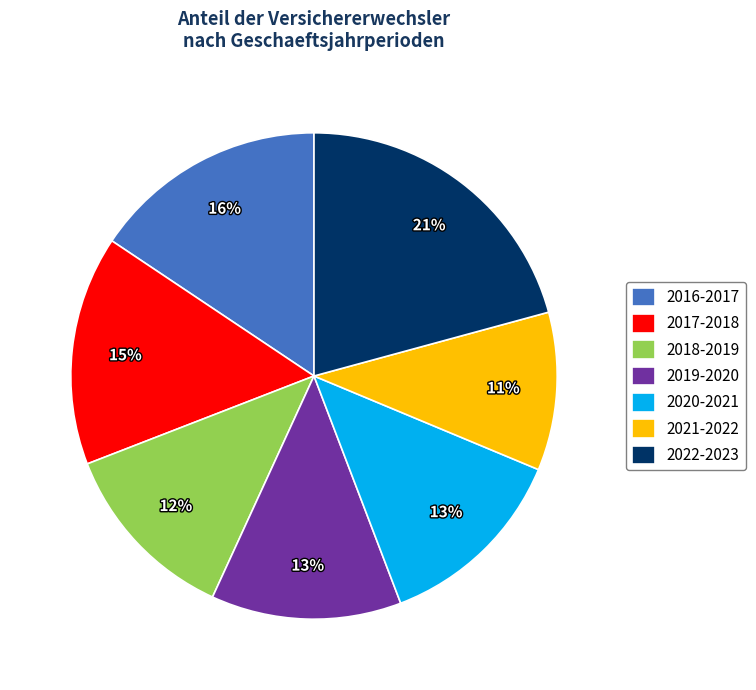

What is the smallest slice in the pie chart?

2021-2022